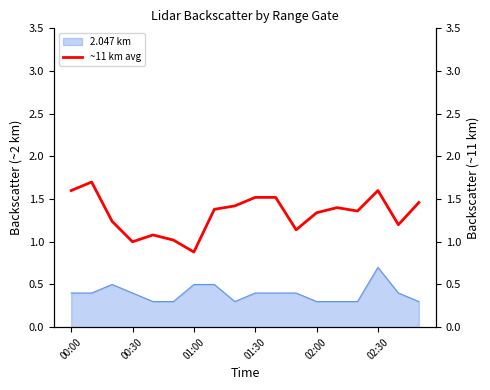

Is it true that 2.047 km equals 0.4 at 01:30?

True